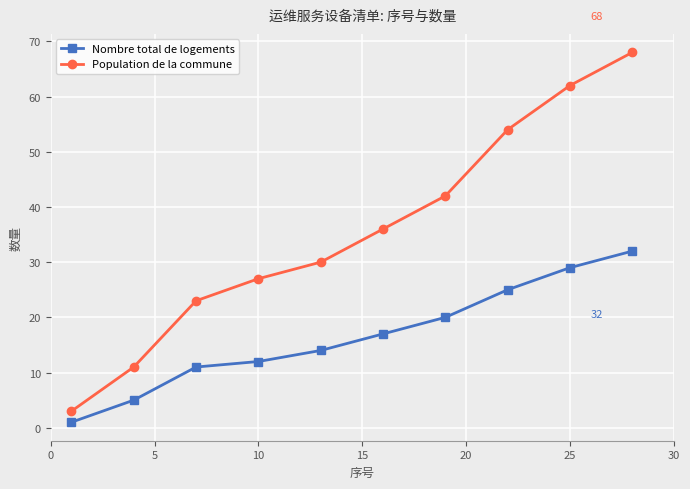

How many lines are shown in the chart?

2